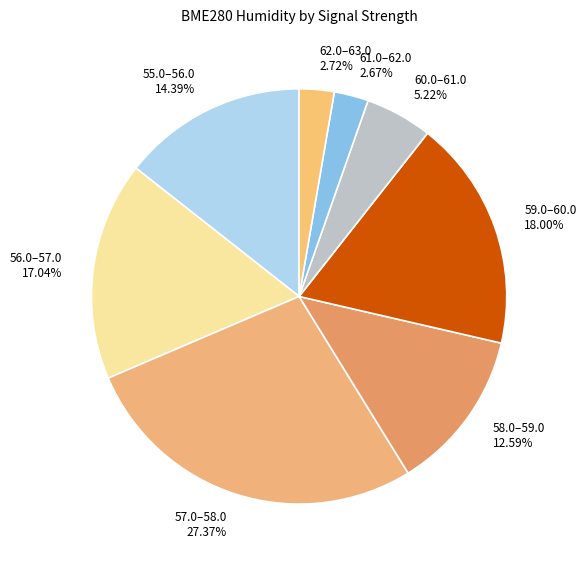

Is the sum of 60.0–61.0 and 58.0–59.0 greater than half?

No